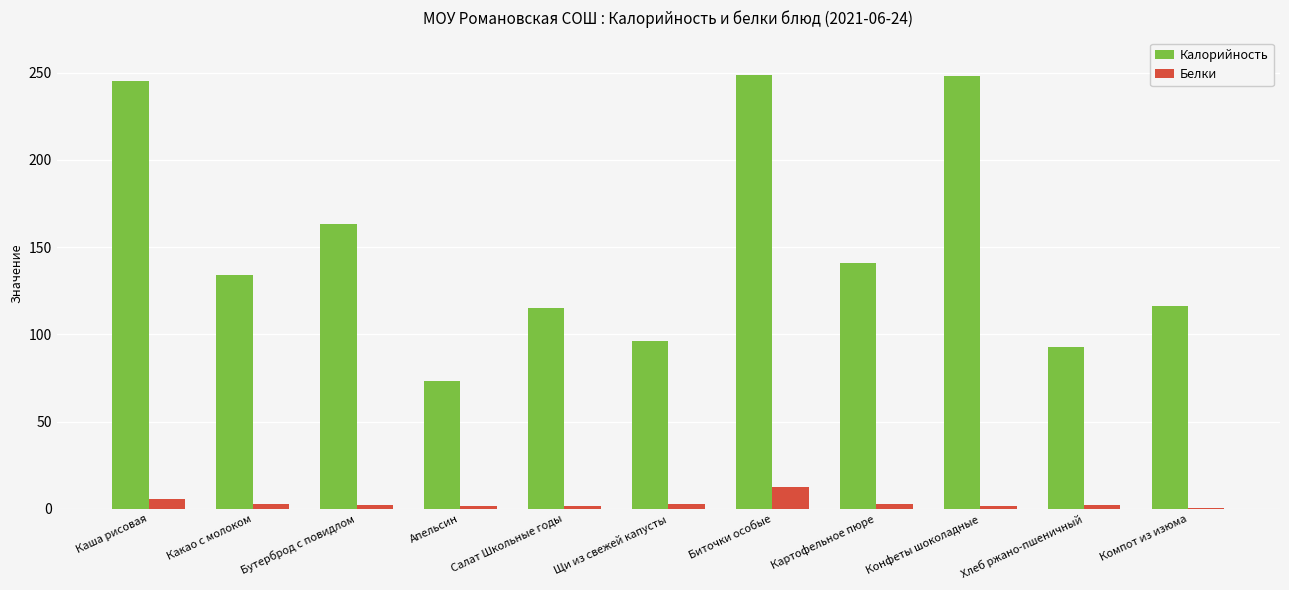

What value does the Белки series have at Щи из свежей капусты?

3.1